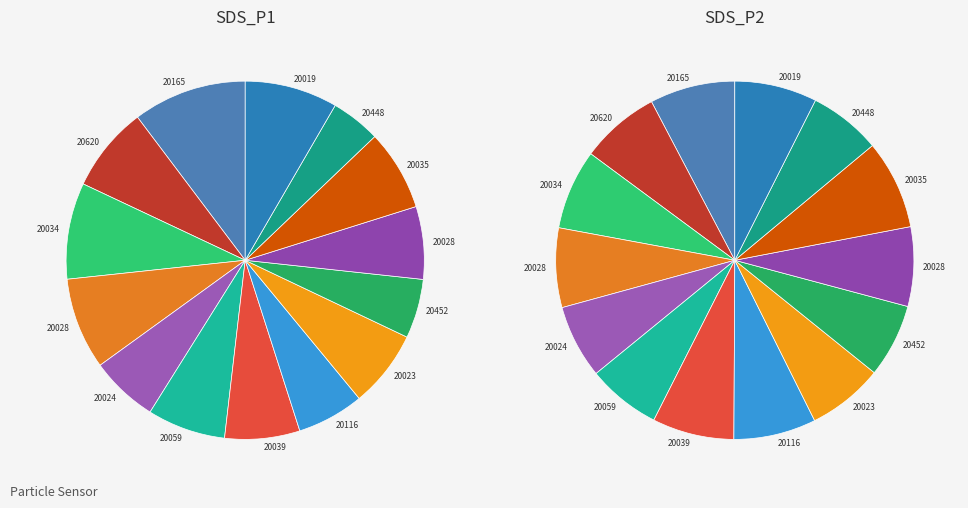

How many slices are in this pie chart?

14